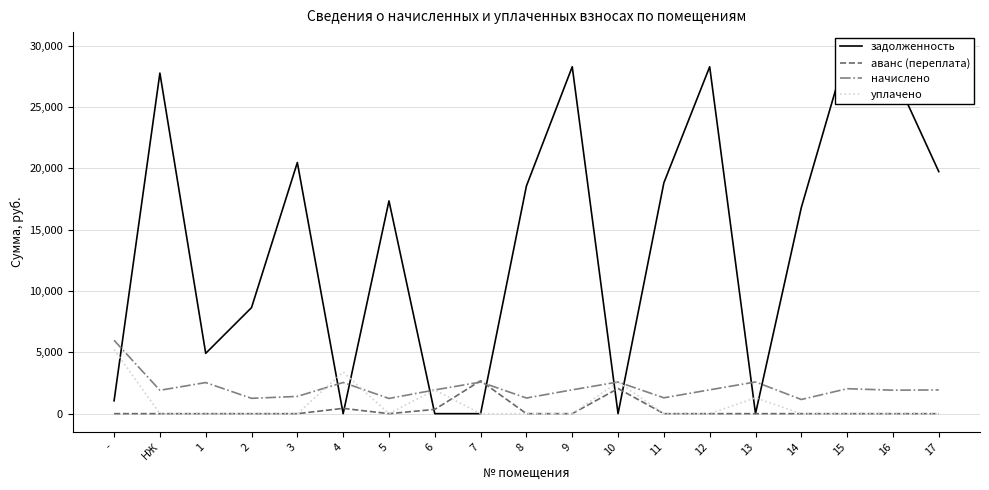

What is the label of the 5th point from the left?

3